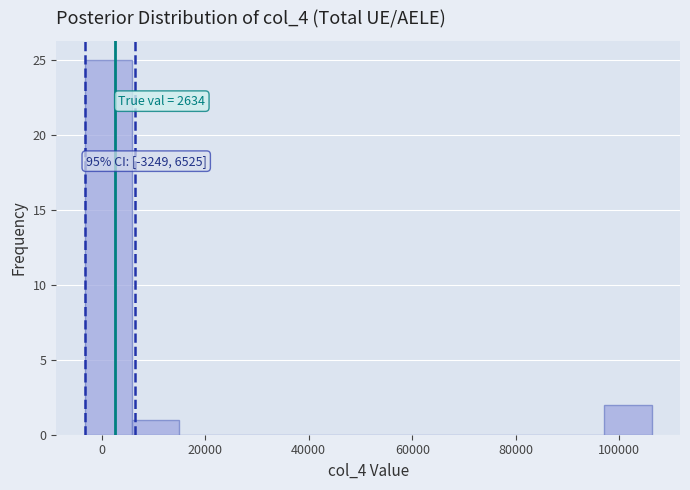

Which range on the x-axis has the tallest bar?

-4000 to 6000